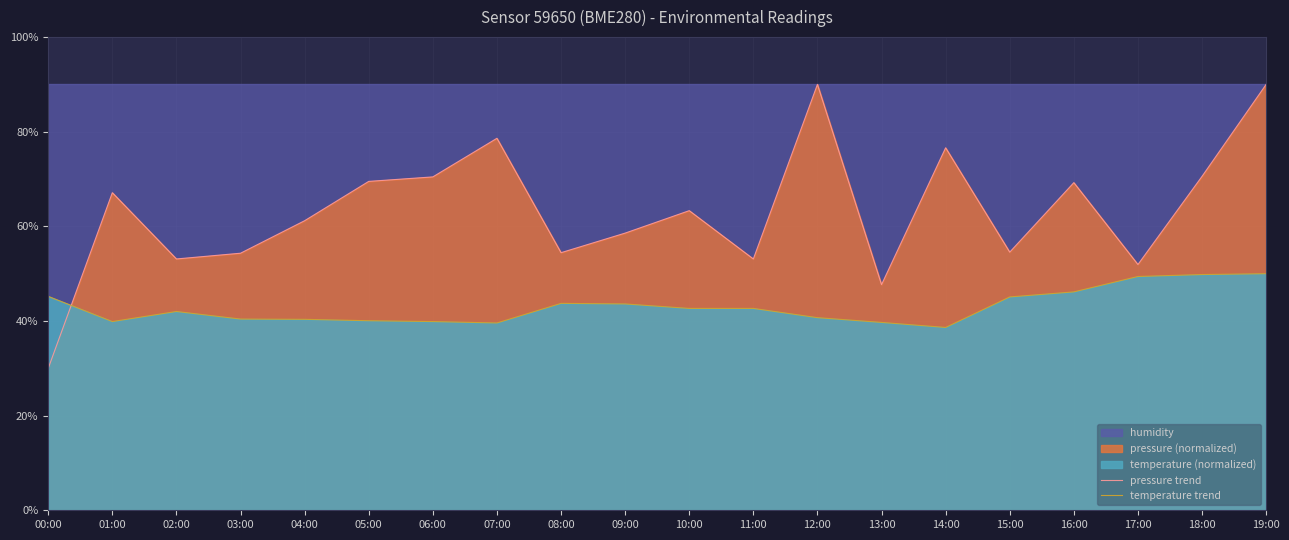

Where is the first local minimum for pressure trend?

02:00